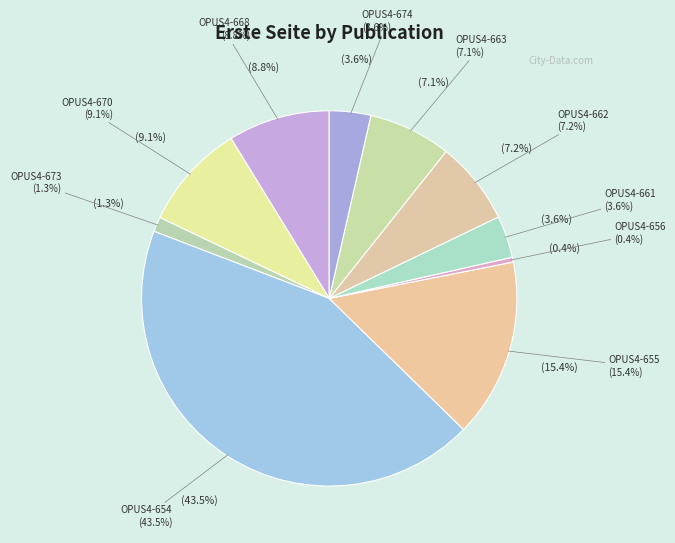

To the nearest percent, what is the difference between the largest and smallest slice percentages?

43%